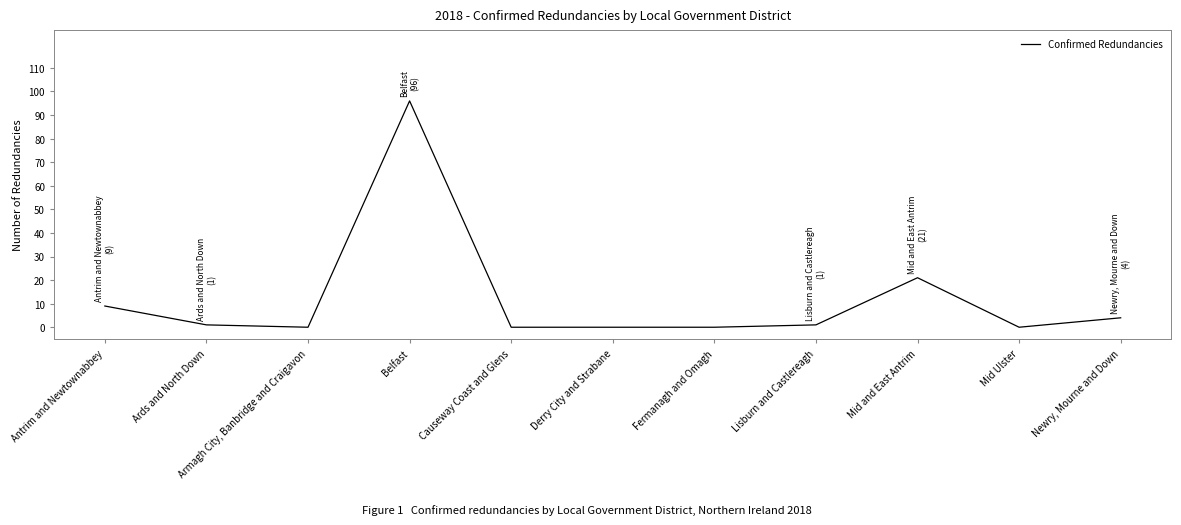

The value at Mid and East Antrim is 21. True or false?

True